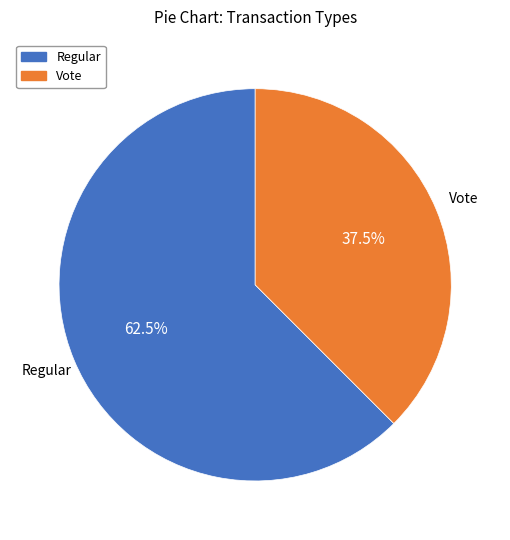

Do Vote and Regular together represent more than half of the pie?

Yes